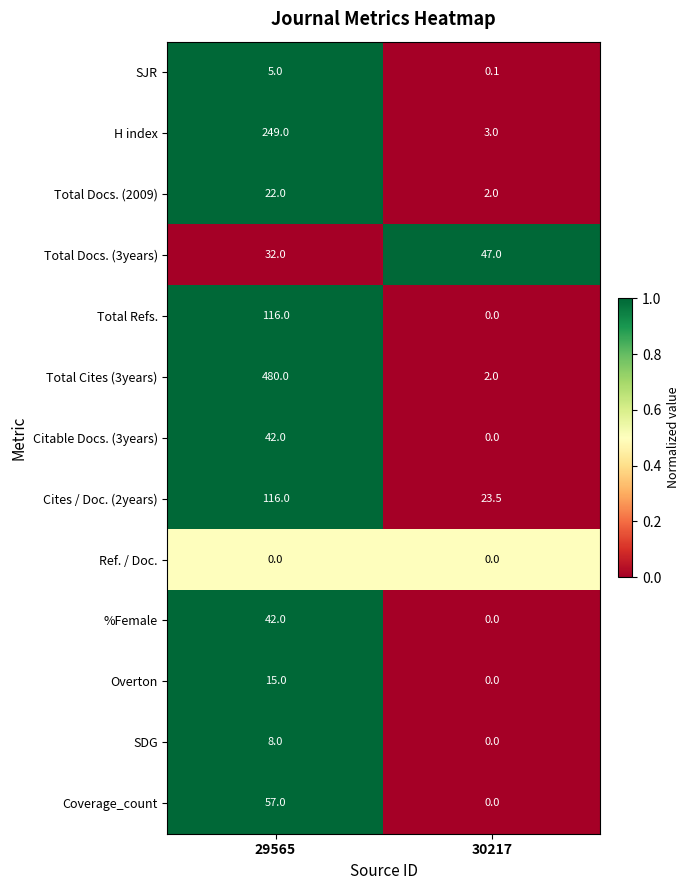

What is the approximate value of Total Docs. (3years) at 30217?

47.0